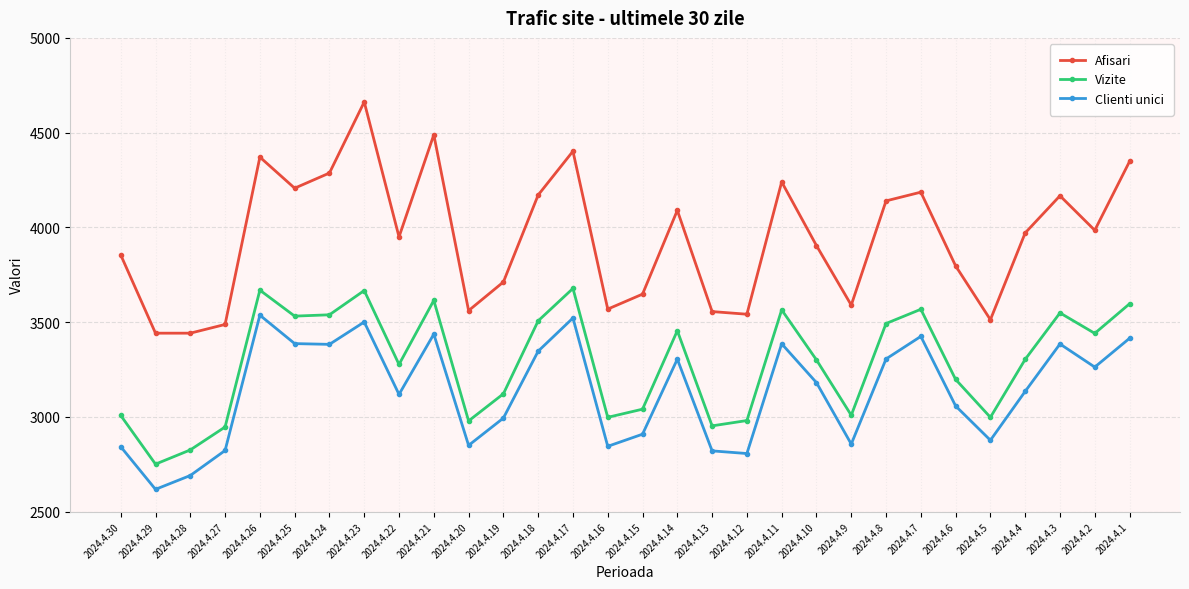

True or false: Vizite has more than 0 interior local peaks.

True